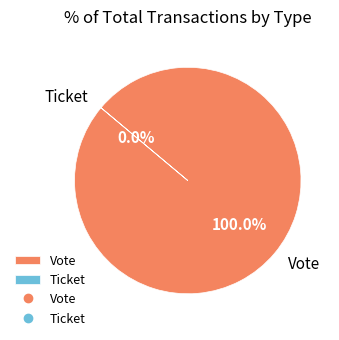

Does any single category account for the majority?

Yes